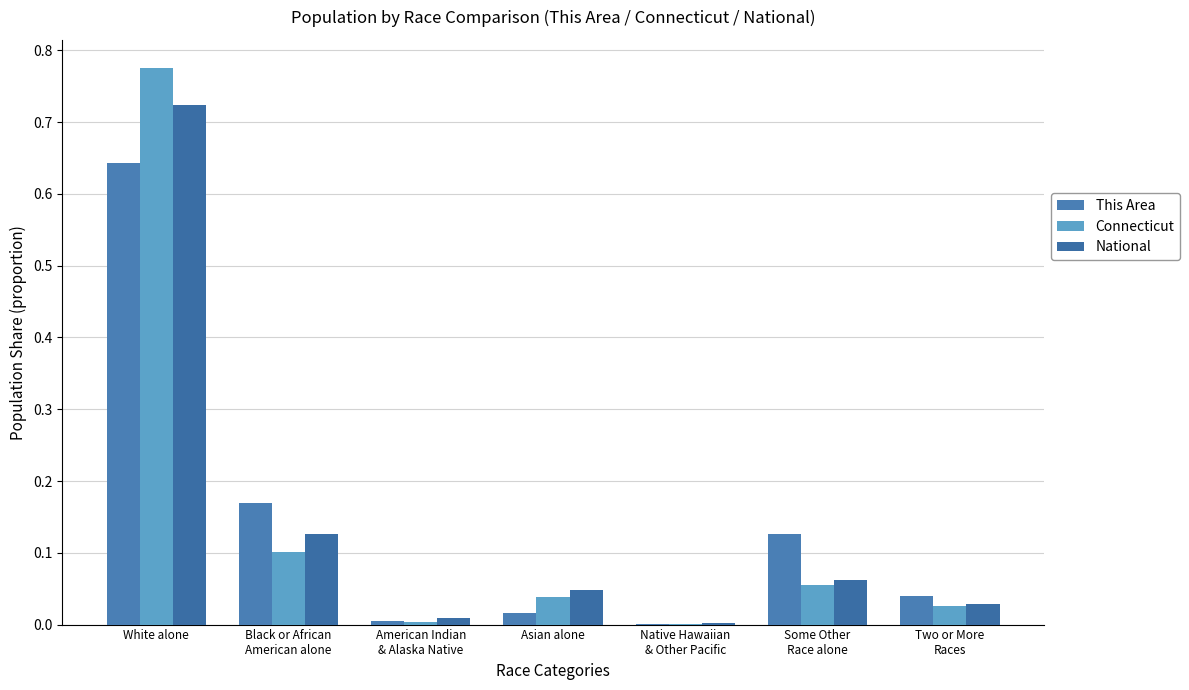

What is the maximum value shown in the chart?

0.8